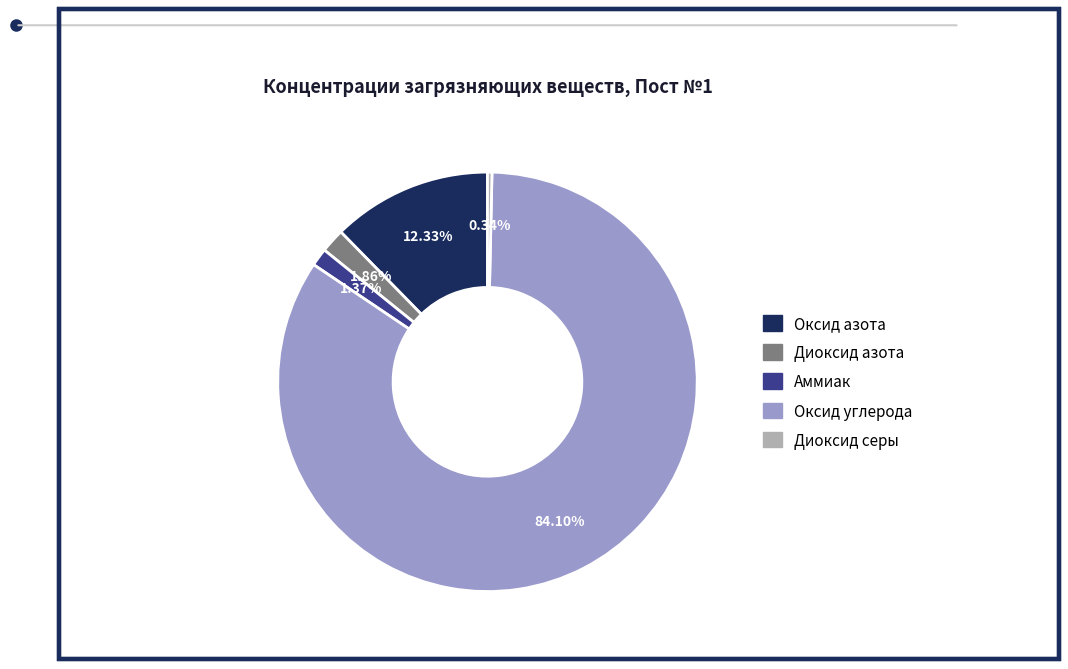

What is the smallest slice in the pie chart?

Диоксид серы